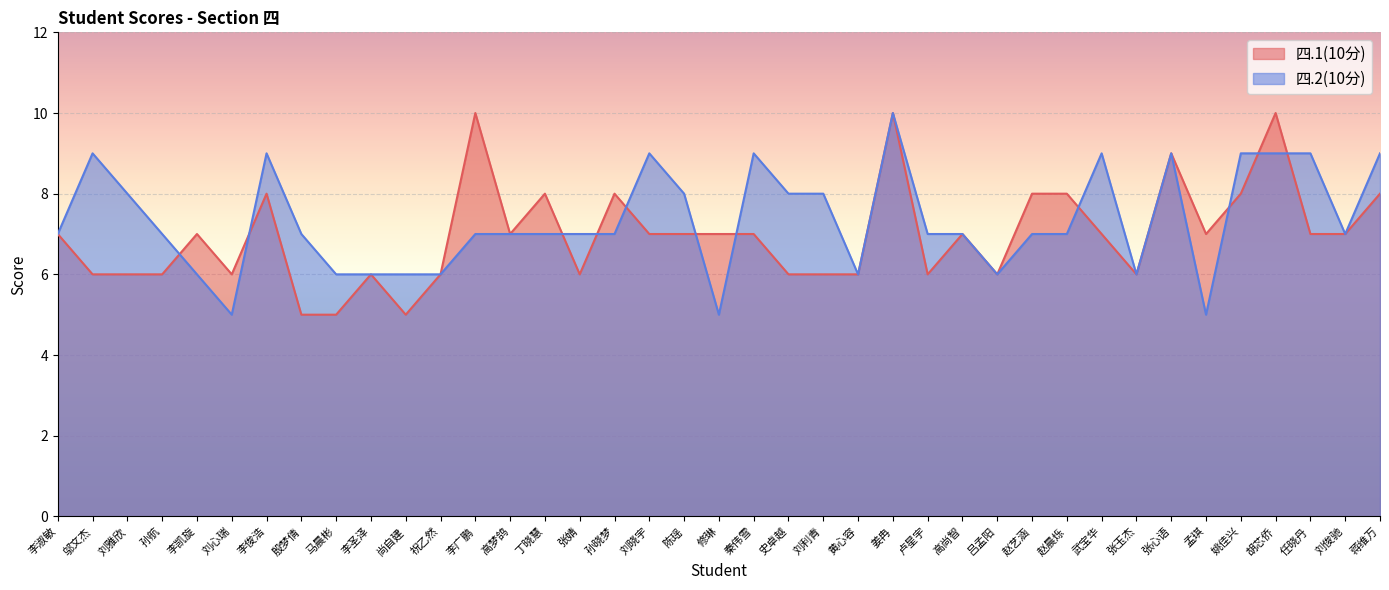

What is the sum of the 四.1(10分) values at 高梦鸽 and 邬文杰?

13